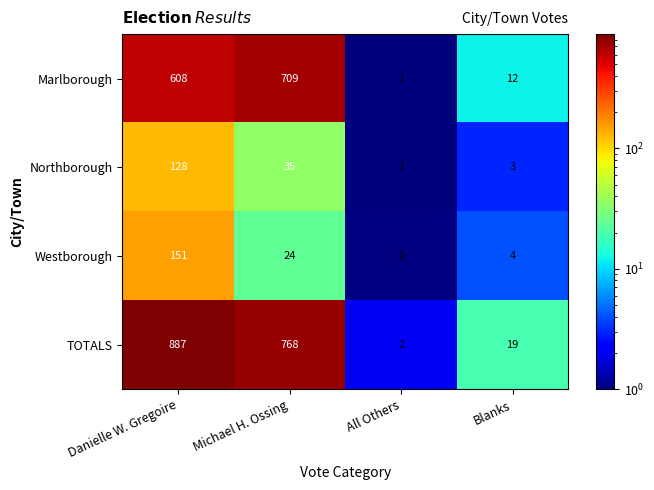

Which series has the largest total across all categories?

TOTALS